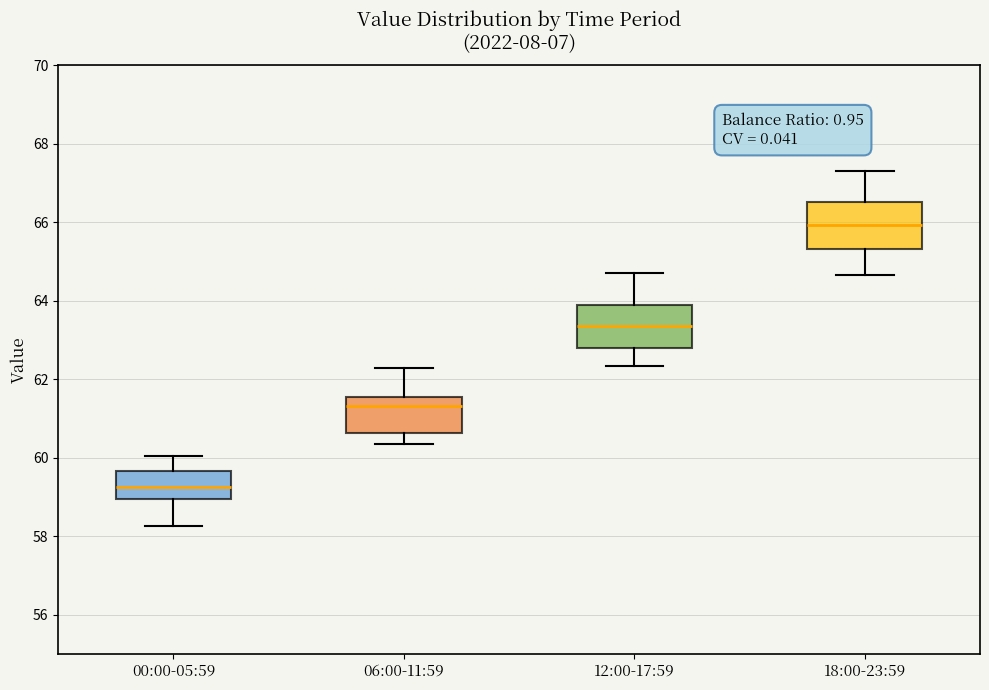

Which box's median line is the lowest?

00:00-05:59